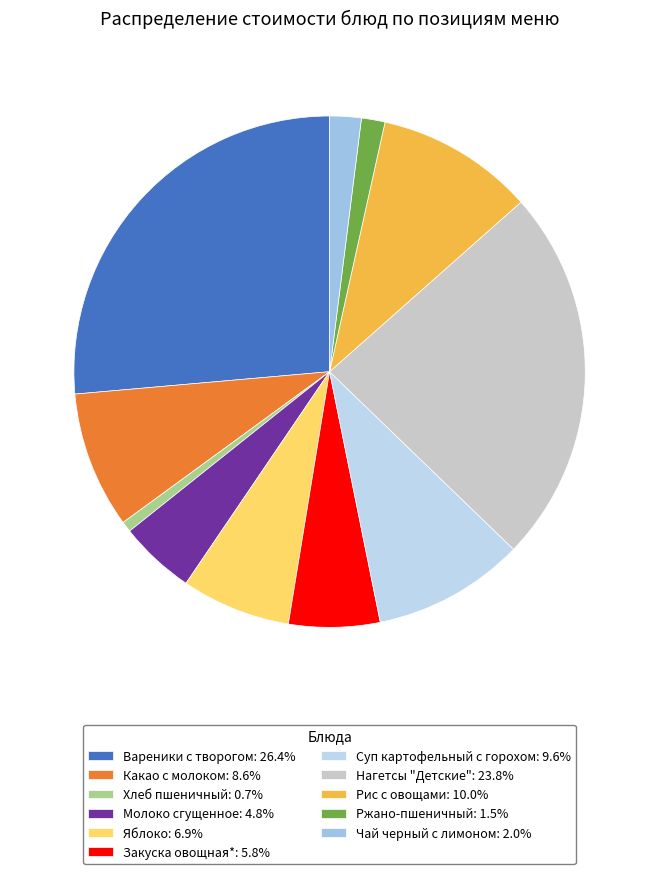

Is there a majority slice in this chart?

No